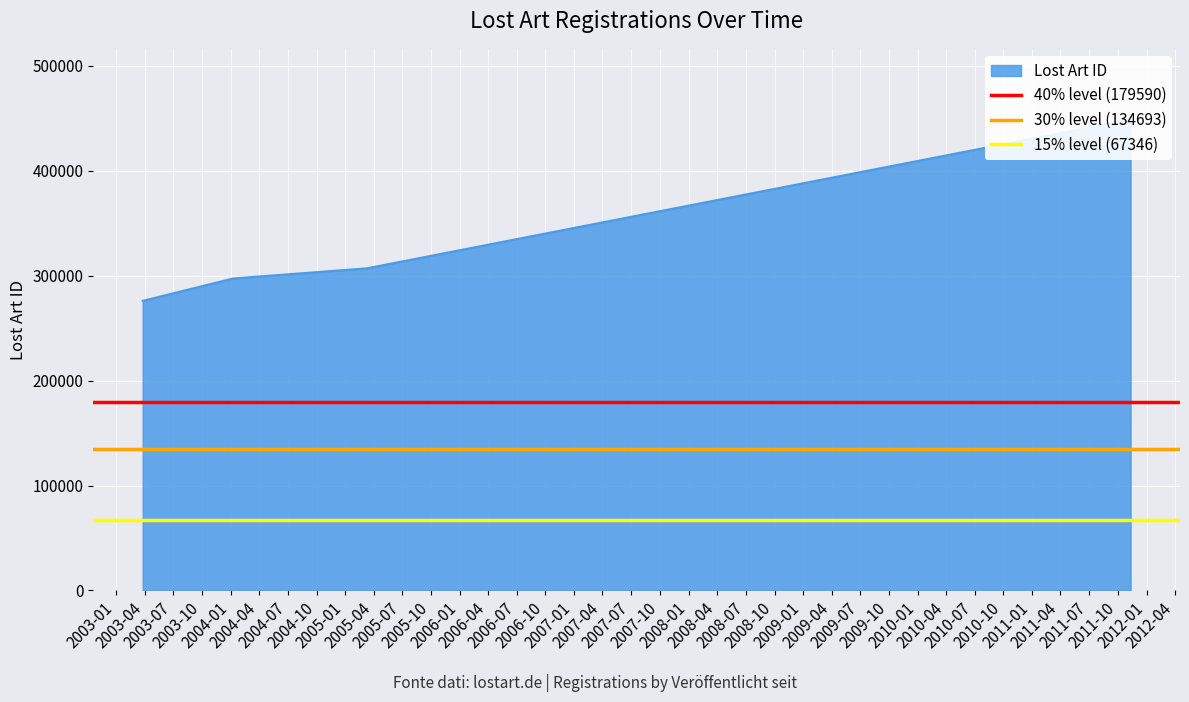

What is the sum of all 15% level (67346) values?

134692